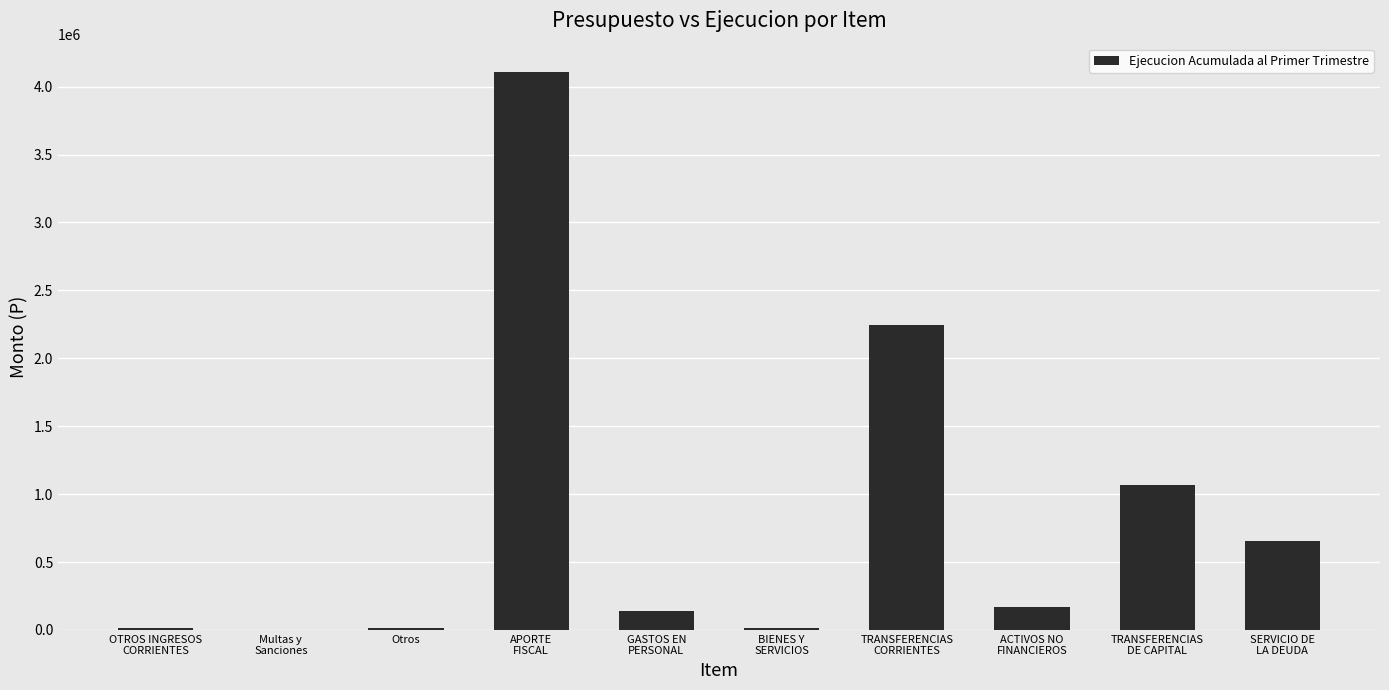

Which has a higher value, TRANSFERENCIAS
CORRIENTES or BIENES Y
SERVICIOS?

TRANSFERENCIAS
CORRIENTES